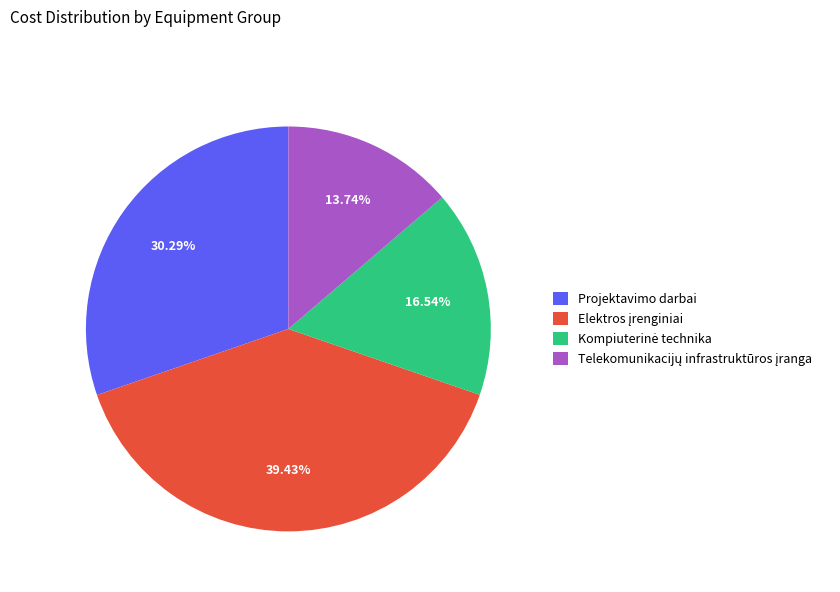

Is there a majority slice in this chart?

No